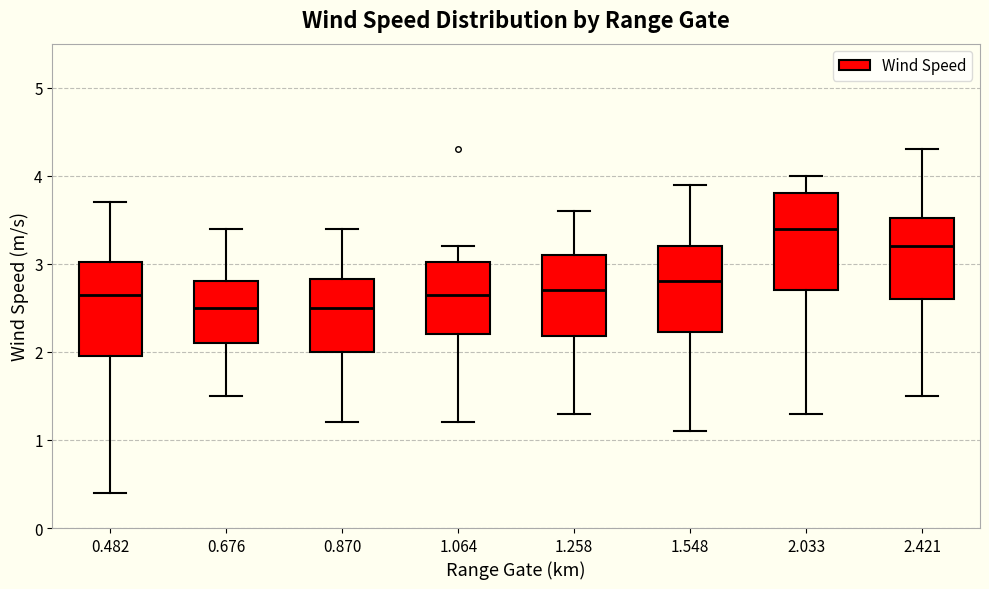

Where does the median line of the box at x = 1.258 sit on the y-axis? The values are not printed on the chart, so give them approximately, as read against the axis.

2.7